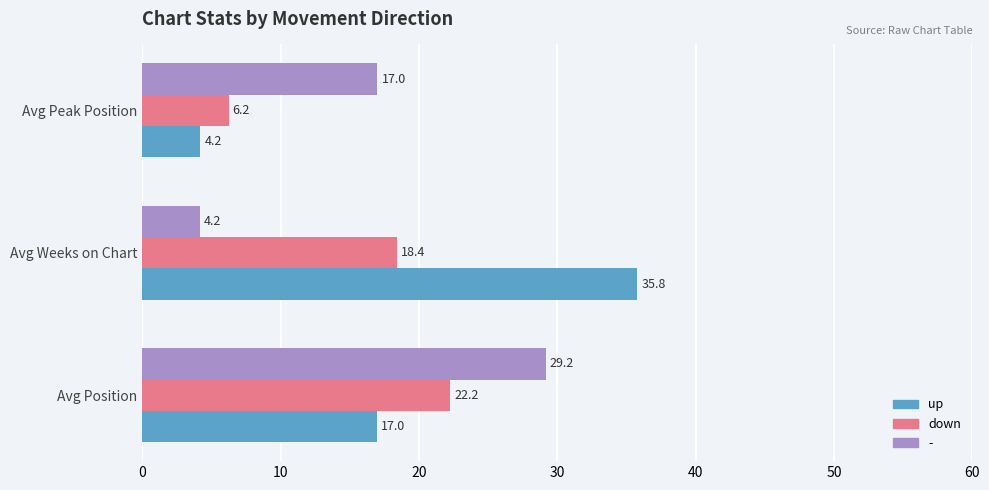

What is the sum of the - values at Avg Position and Avg Peak Position?

46.2